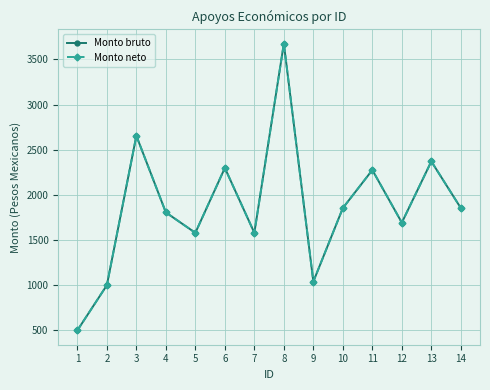

Reading left to right, transcribe all the data shown in this chart.

Monto bruto: 500.0	1000.0	2654.0	1805.6	1579.8	2298.2	1579.8	3674.3	1039.9	1854.0	2275.3	1692.6	2370.6	1854.0
Monto neto: 500.0	1000.0	2654.0	1805.6	1579.8	2298.2	1579.8	3674.3	1039.9	1854.0	2275.3	1692.6	2370.6	1854.0